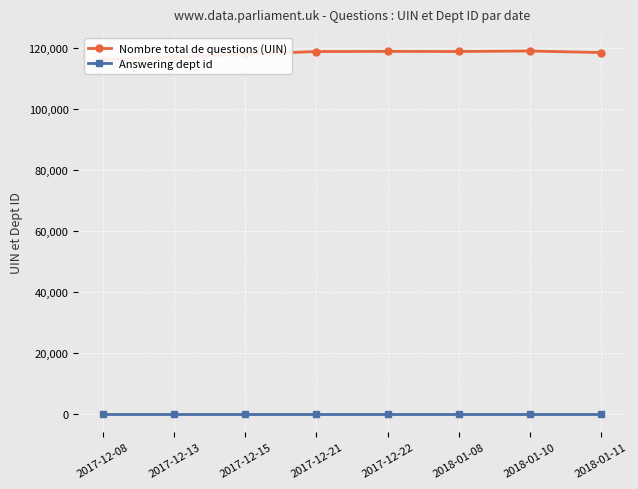

Is the value of Nombre total de questions (UIN) at 2017-12-15 greater than the value of Answering dept id at 2017-12-15?

Yes